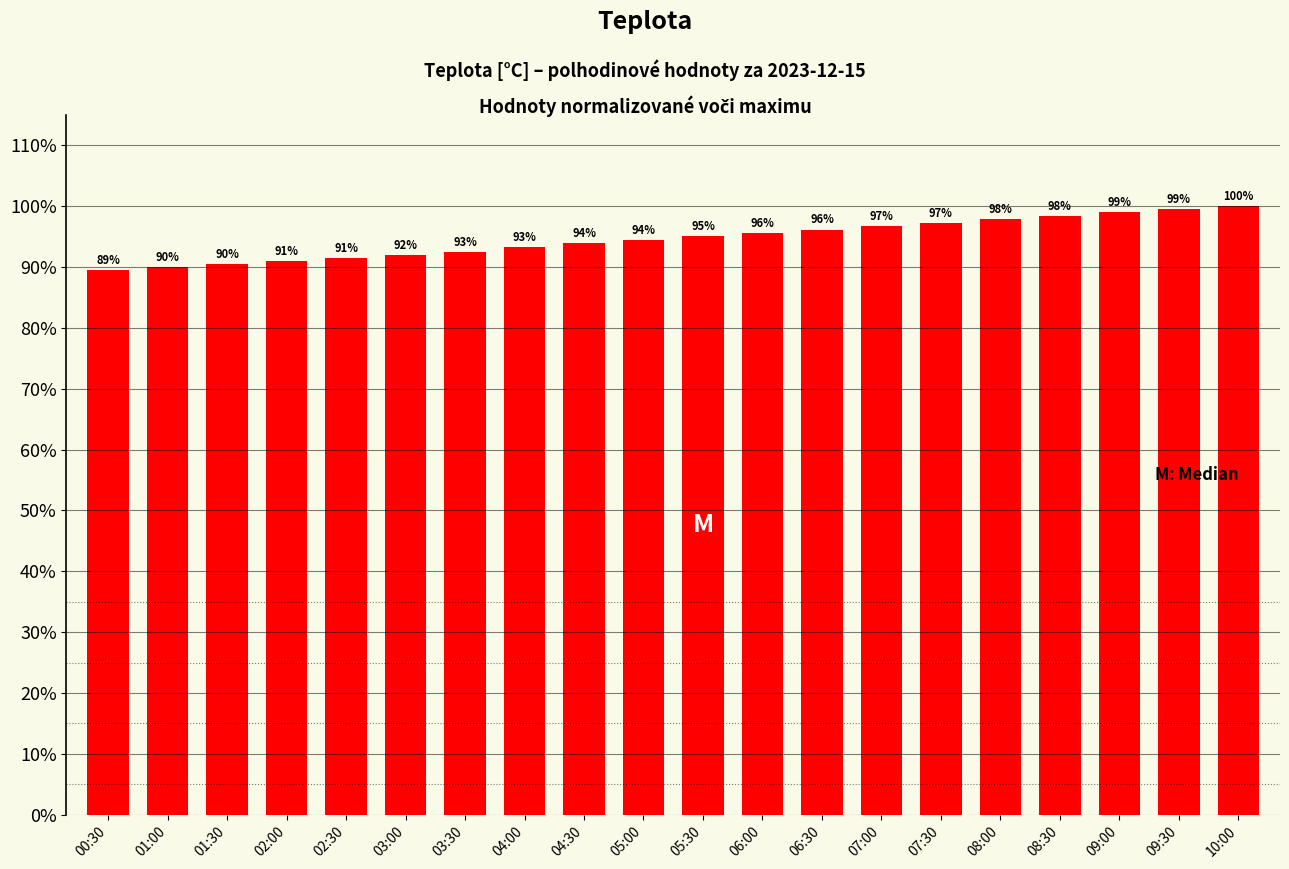

What is the label of the 9th bar from the left?

04:30